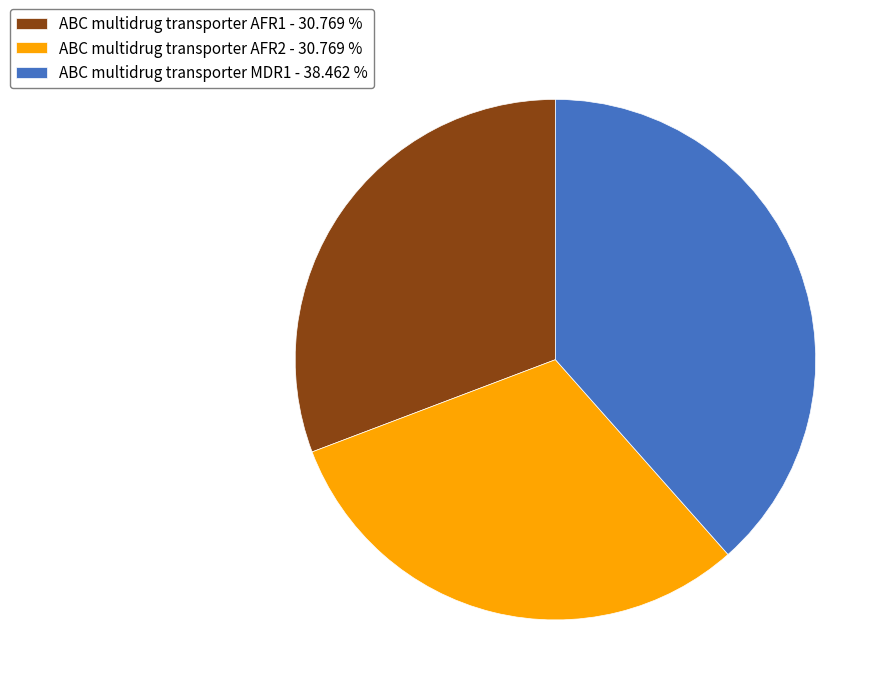

Is ABC multidrug transporter AFR1 the majority of the pie?

No